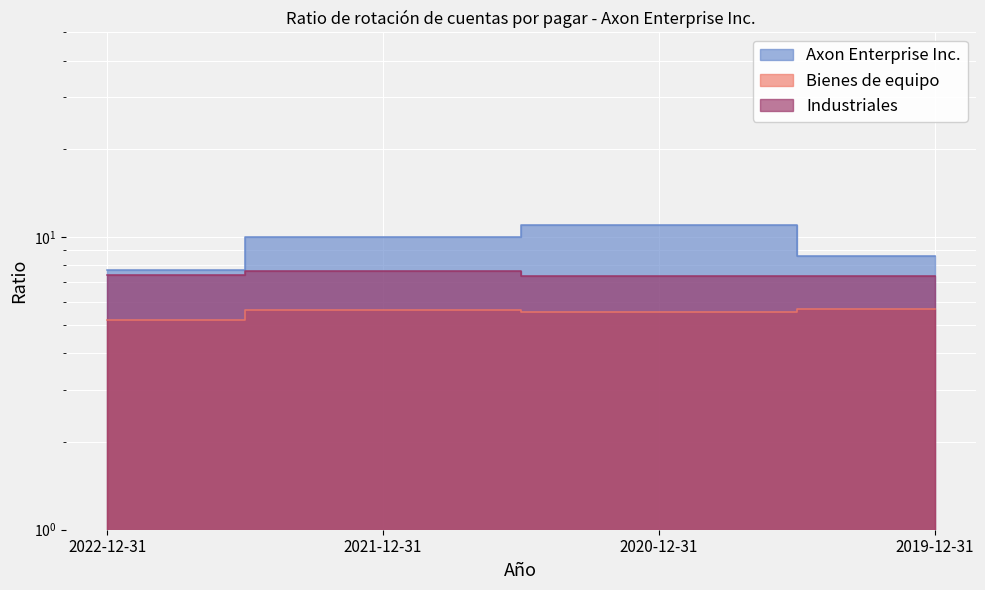

What is the difference between the second highest and second lowest values in the Bienes de equipo series?

0.1